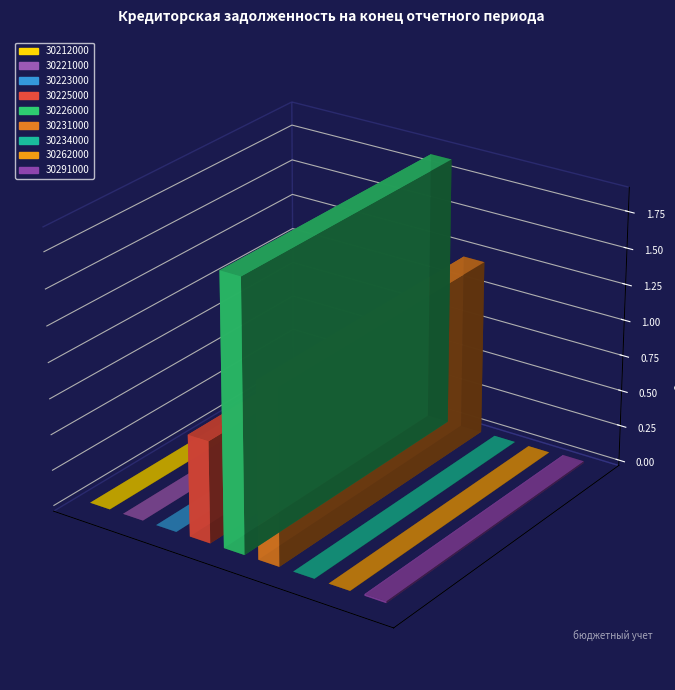

Rank the categories by value from highest to lowest.

30226000, 30231000, 30225000, 30291000, 30234000, 30262000, 30212000, 30223000, 30221000